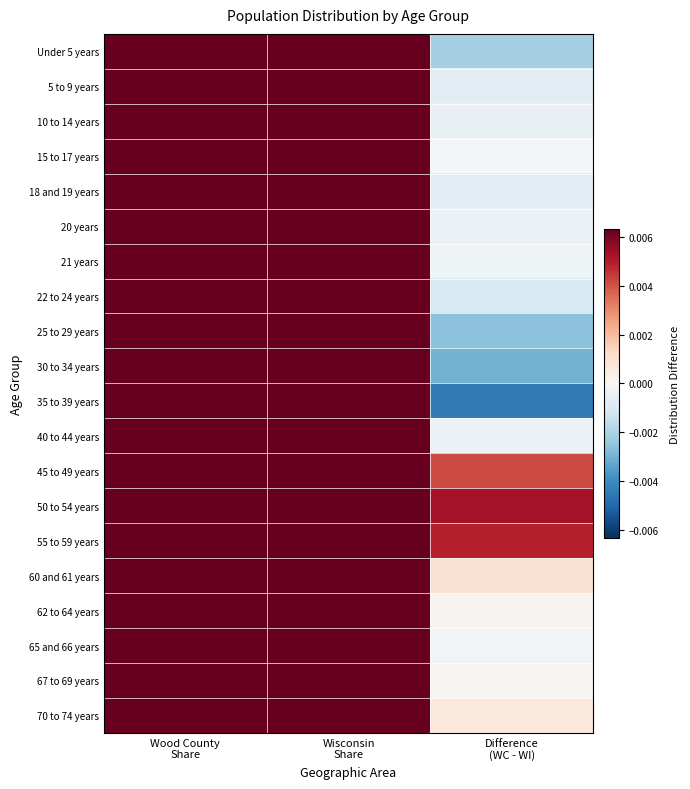

Count the number of categories in the chart.

3